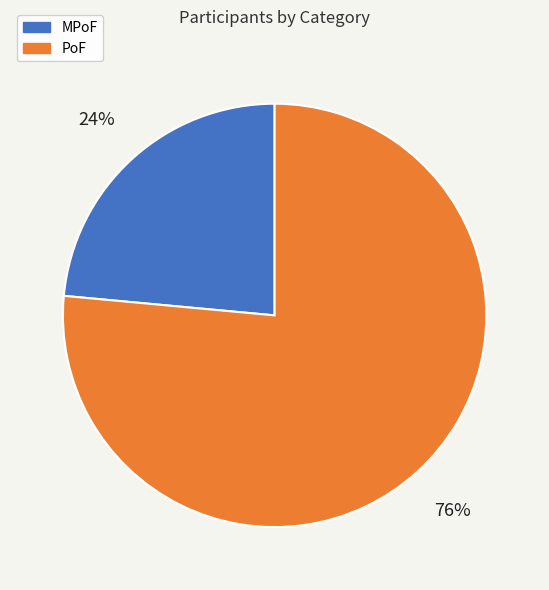

What percentage is the PoF slice, to the nearest percent?

76%